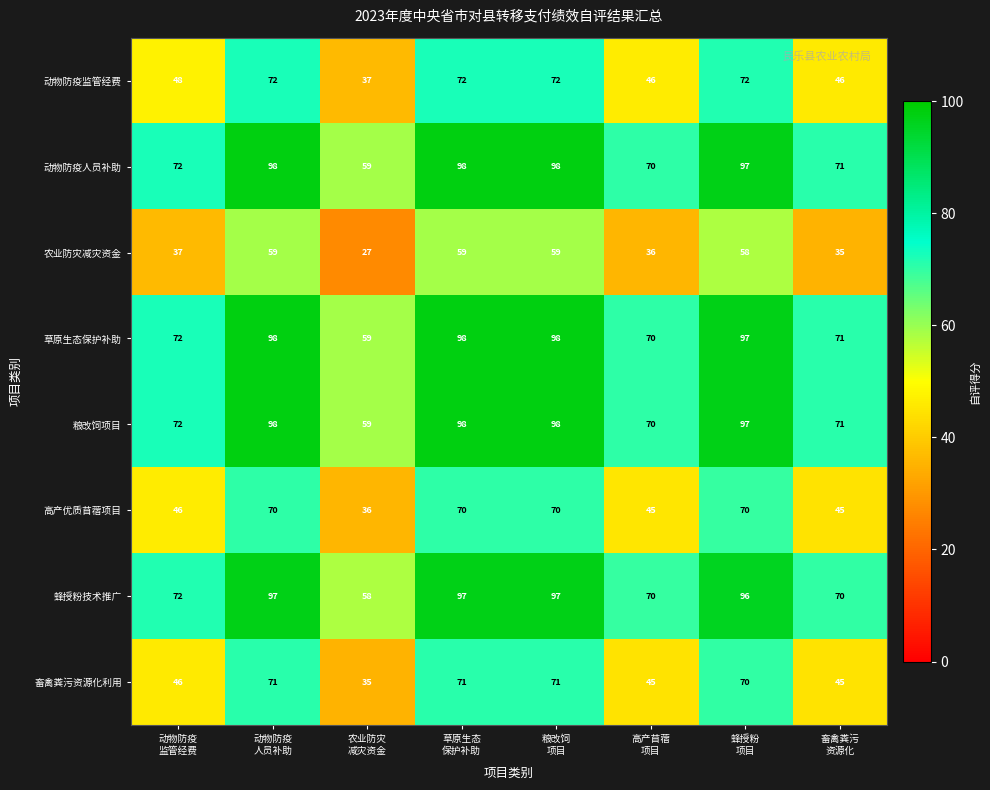

At how many categories does at least one series exceed 63?

7